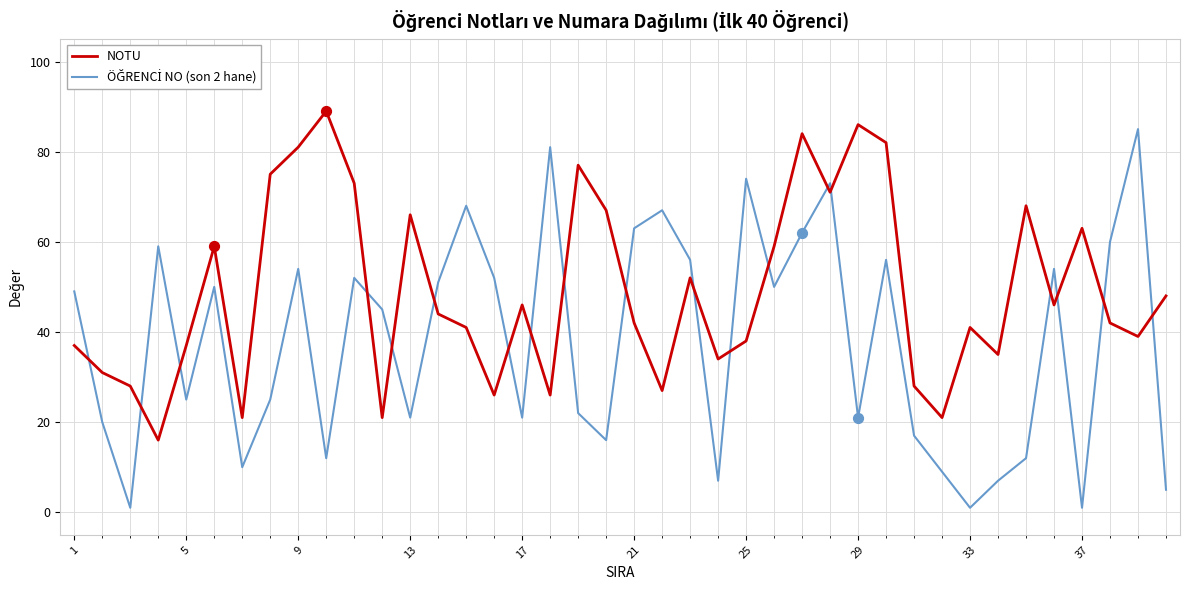

Which series has the largest total across all categories?

NOTU